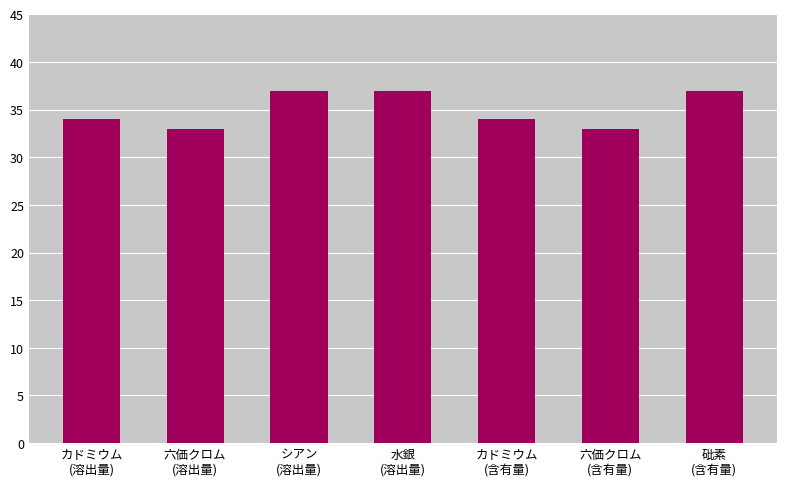

How many data points does each series have?

7